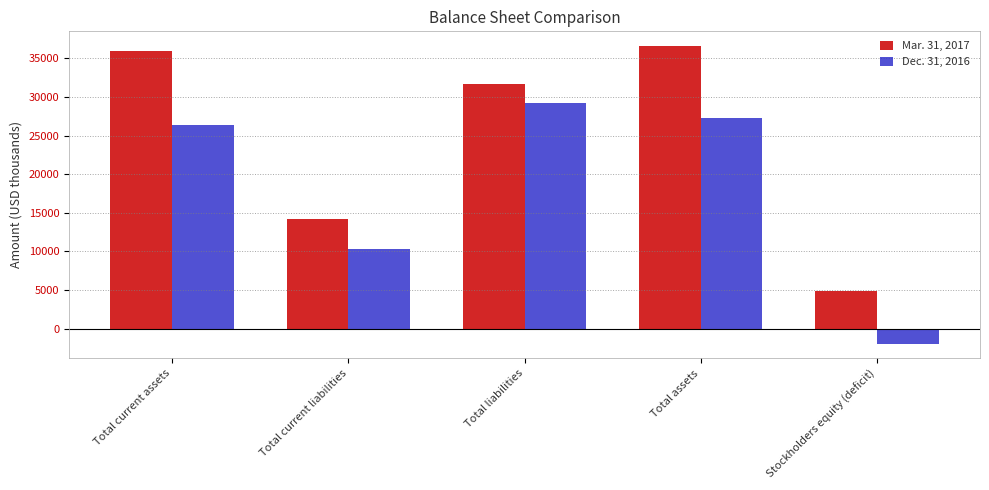

What is the approximate value of Mar. 31, 2017 at Total current liabilities, to the nearest 100?

14200